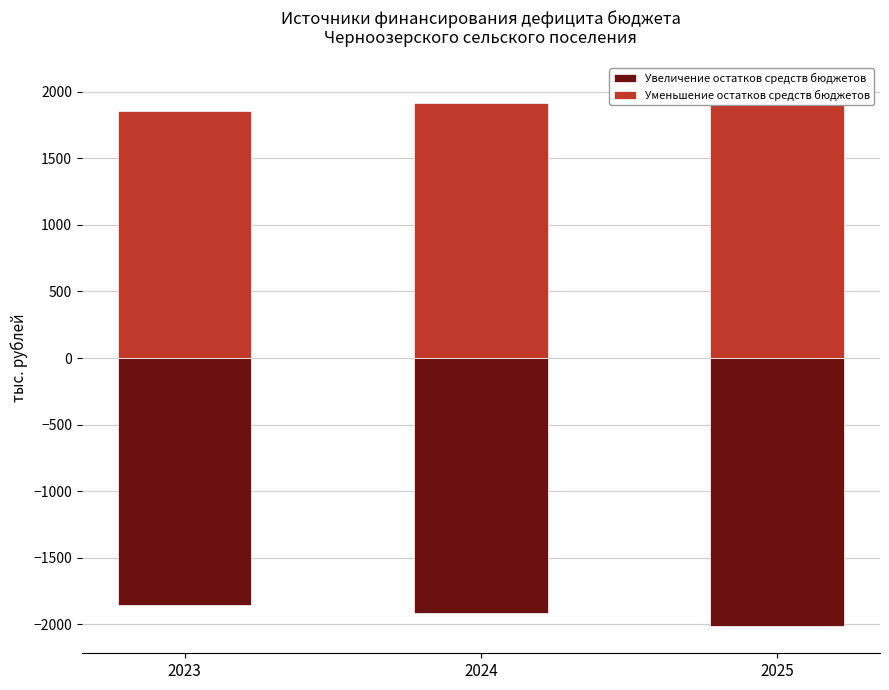

Is it true that Уменьшение остатков средств бюджетов equals 1857.7 at 2023?

True